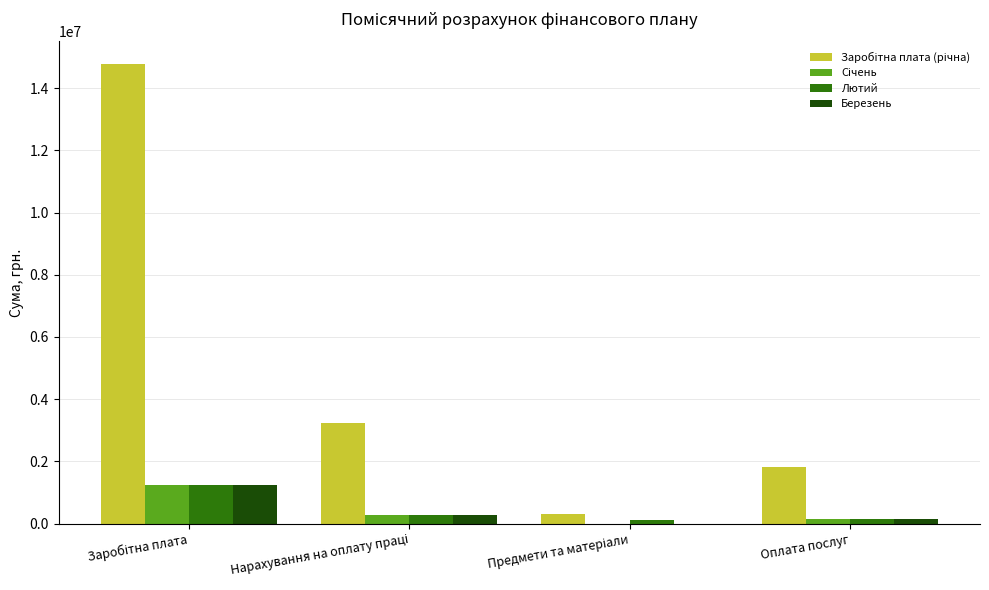

What is the greatest value displayed?

14761065